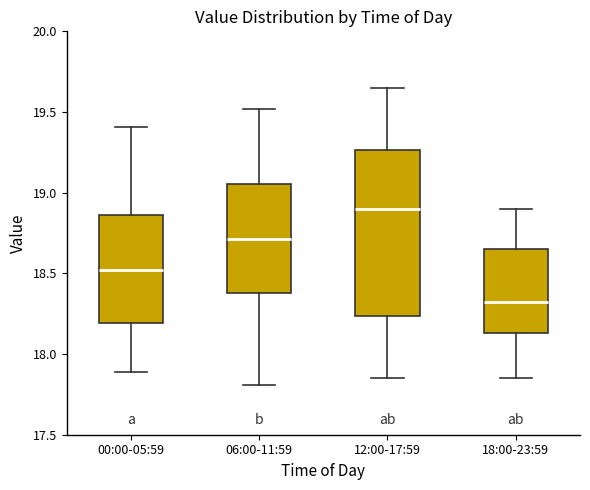

Reading left to right, read every box against the y-axis: the position of its median line, the range the box covers, and the ends of its whiskers. The values are not printed on the chart, so give them approximately, as read against the axis.

00:00-05:59: median 18.50, box 18.20 to 18.85, whiskers 17.90 to 19.40
06:00-11:59: median 18.70, box 18.40 to 19.05, whiskers 17.80 to 19.50
12:00-17:59: median 18.90, box 18.25 to 19.25, whiskers 17.85 to 19.65
18:00-23:59: median 18.35, box 18.15 to 18.65, whiskers 17.85 to 18.90